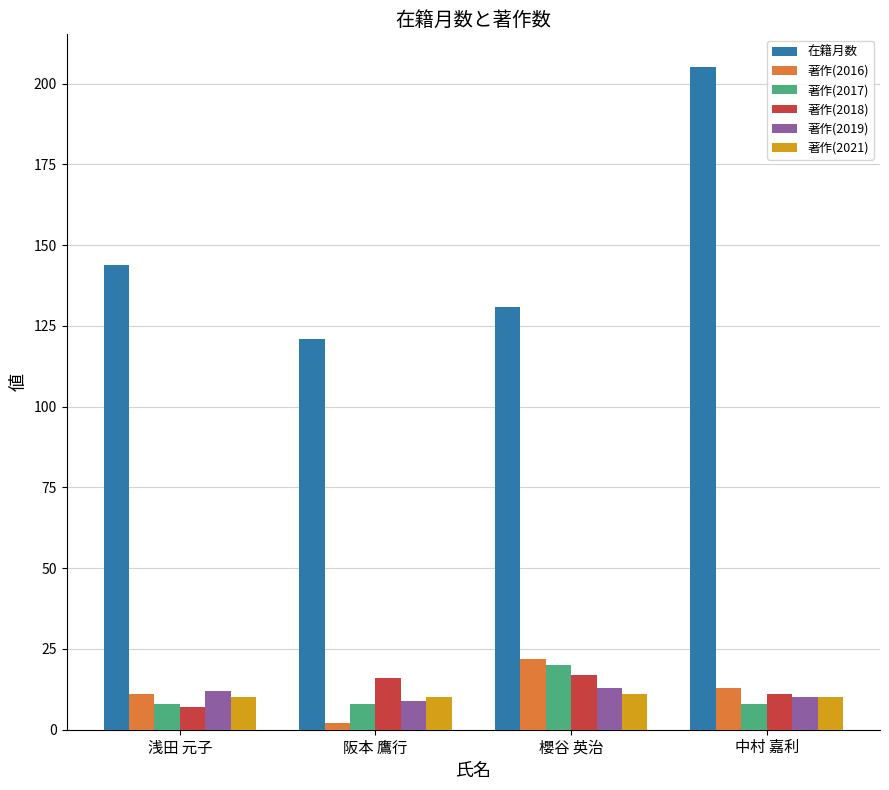

What is the total value across all series at 阪本 鷹行?

166